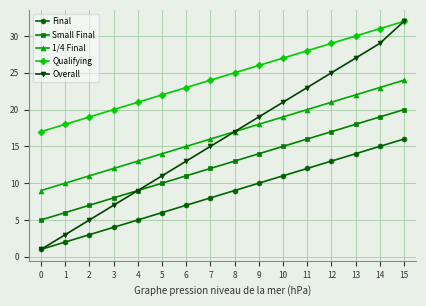

True or false: 1/4 Final and Qualifying intersect in this chart.

False